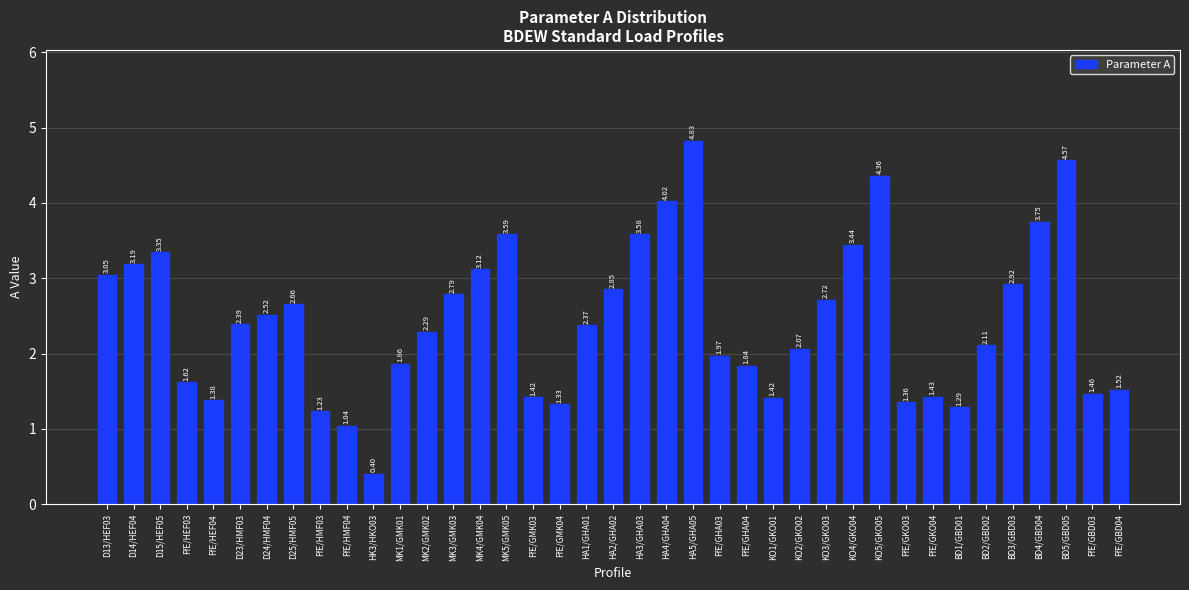

What is the difference between the second highest and second lowest values?

3.5